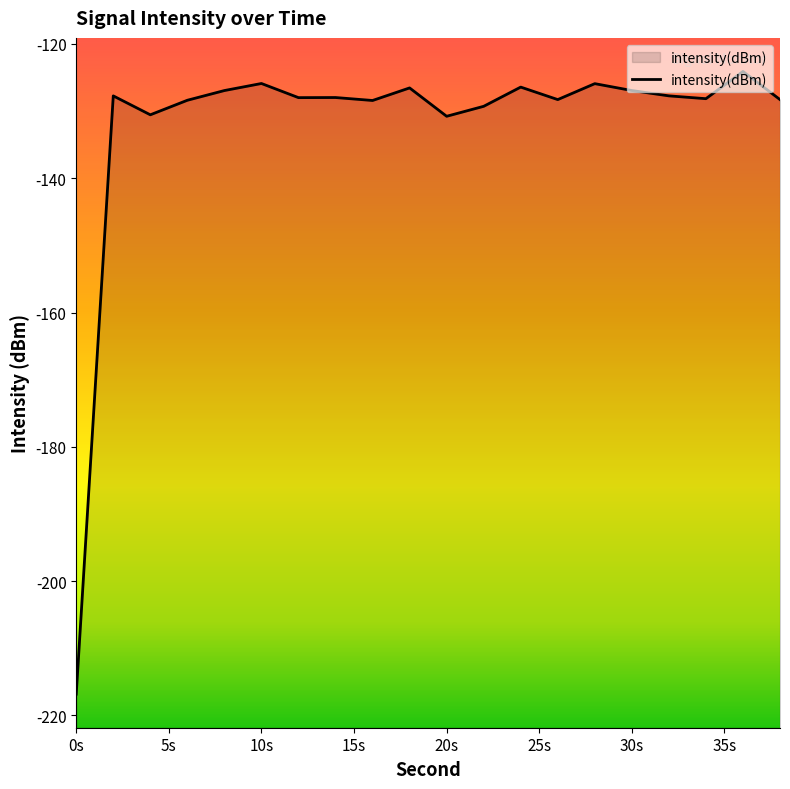

What is the difference between the maximum and minimum values?

92.7